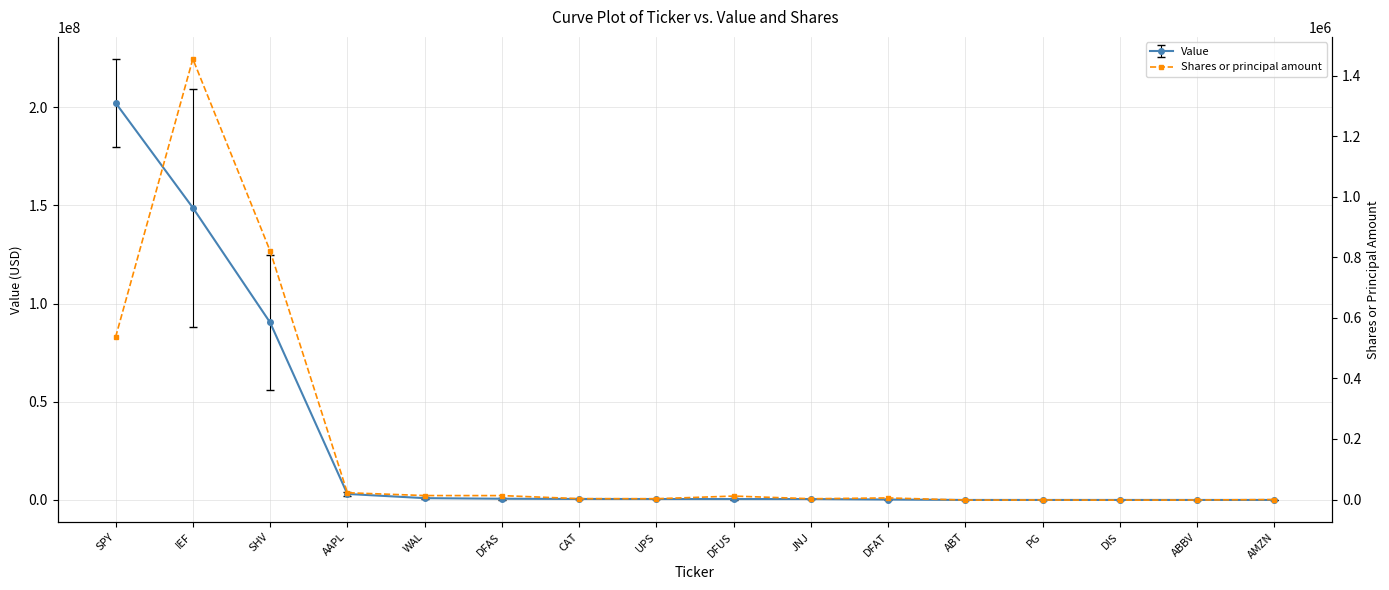

What is the average value?

179865